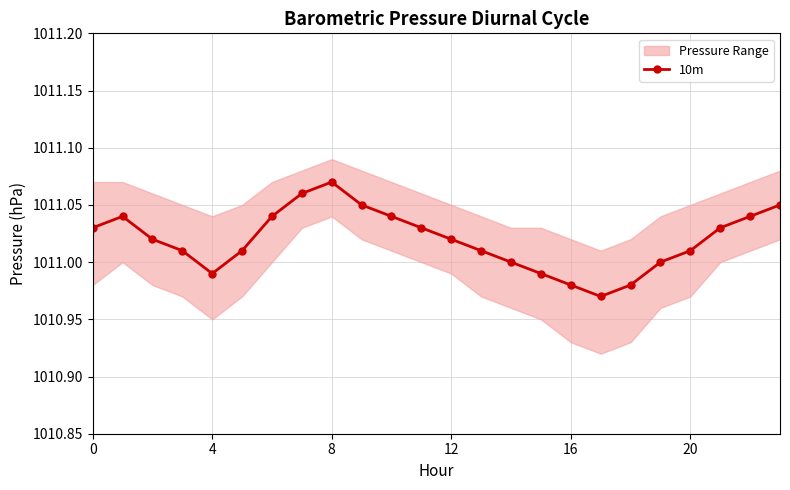

Is it true that 10m equals 1701.5 at 12?

False